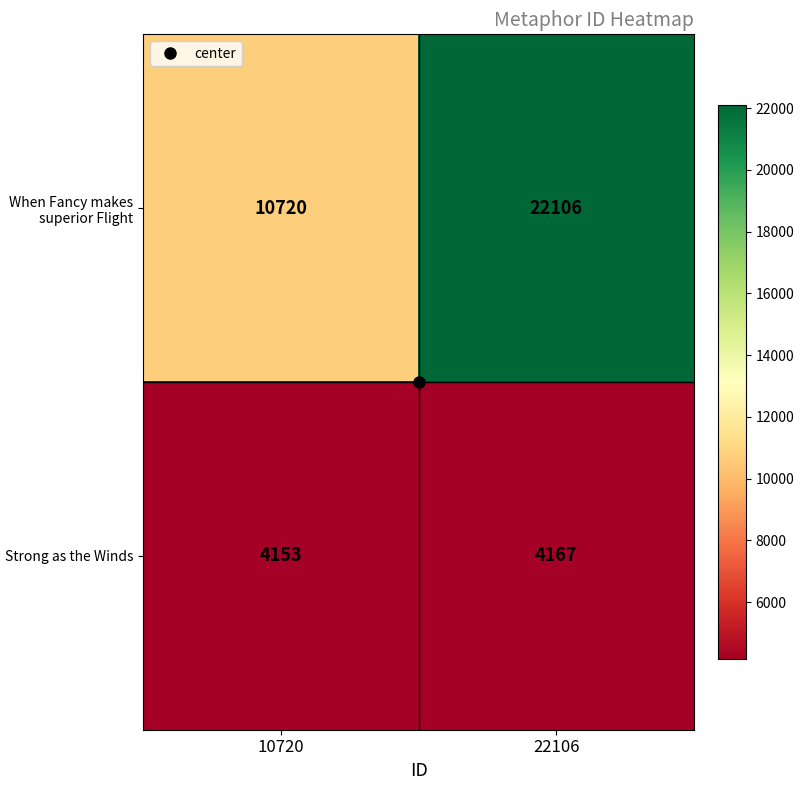

The When Fancy makes superior Flight series shows 10720 at 10720. True or false?

True